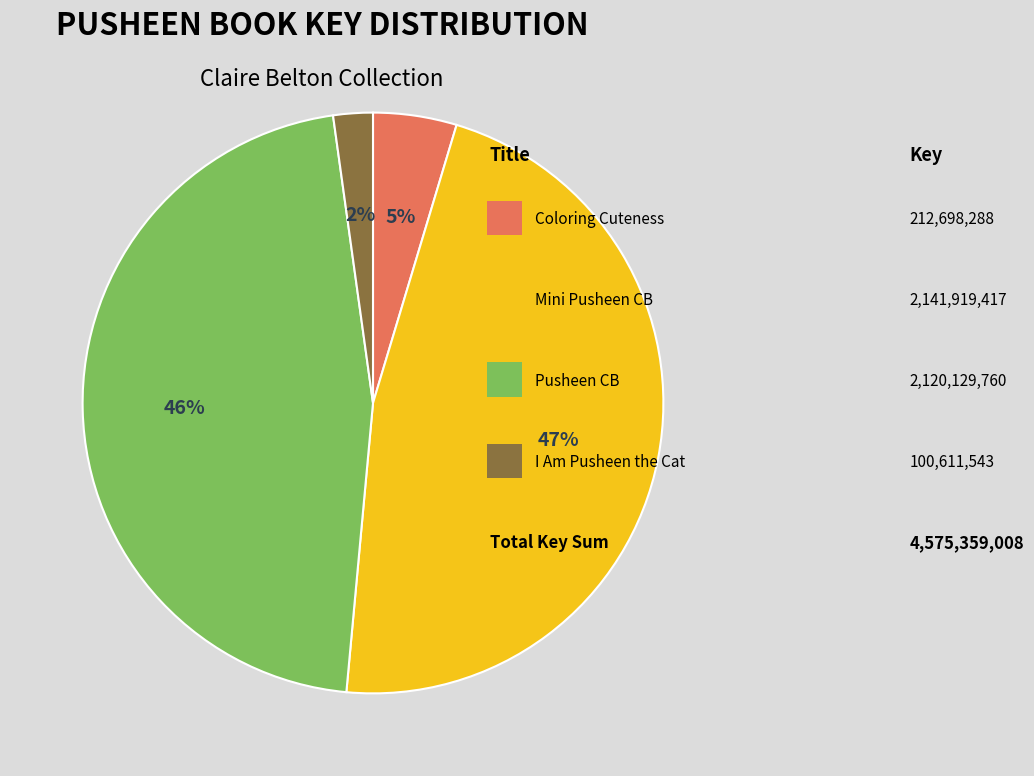

Count the number of slices in the pie.

4